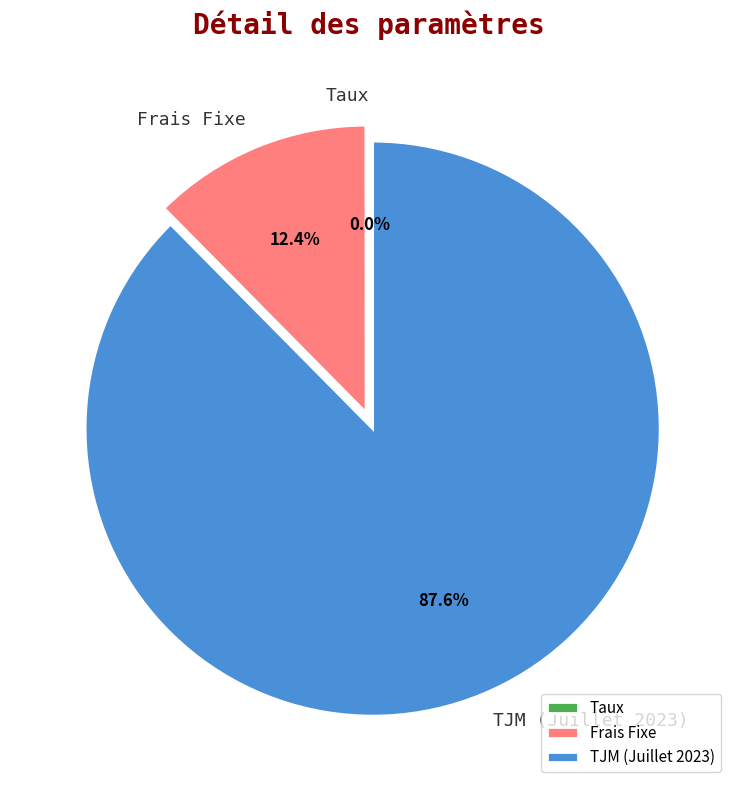

Which has a higher value, TJM (Juillet 2023) or Frais Fixe?

TJM (Juillet 2023)